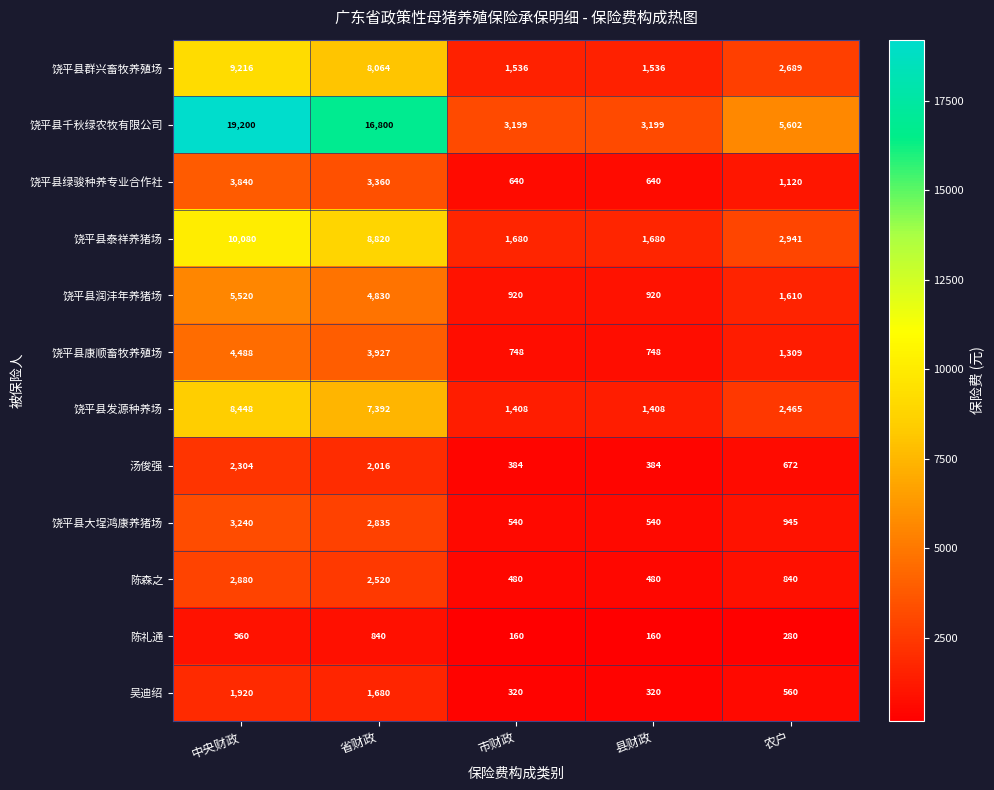

What is the maximum value for 饶平县发源种养场?

8448